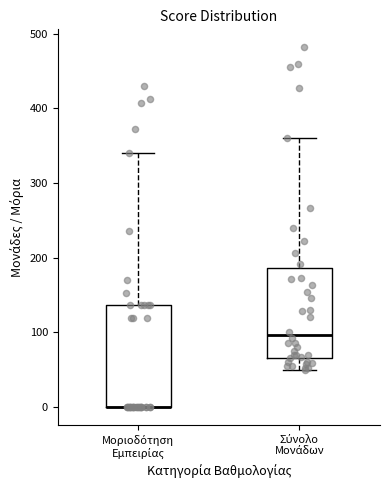

Comparing the boxes themselves (not the whiskers), which one is the tallest?

Μοριοδότηση Εμπειρίας